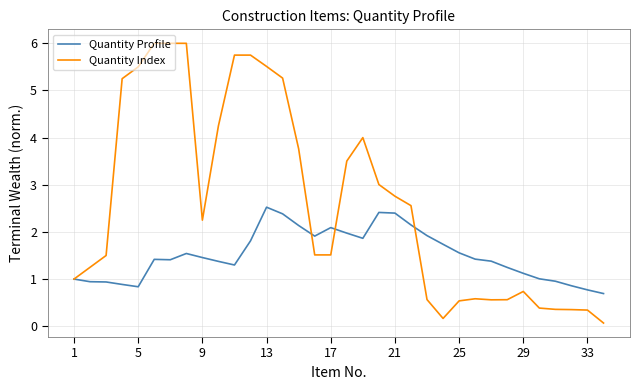

Rank the series by their maximum value, from lowest to highest.

Quantity Profile, Quantity Index